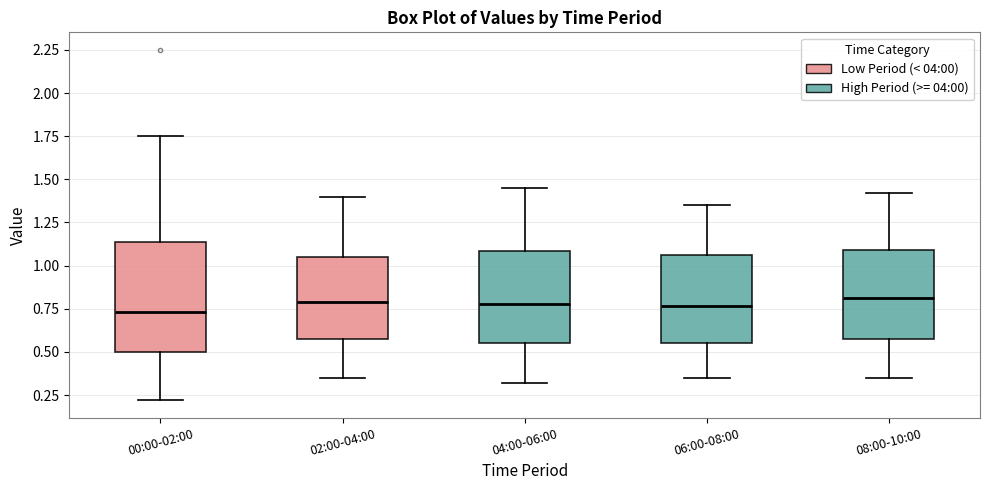

Reading left to right, transcribe this box plot: for each box, give where its median line is, the range the box spans, and where its two whiskers end, as read against the y-axis. The values are not printed on the chart, so give them approximately, as read against the axis.

00:00-02:00: median 0.75, box 0.50 to 1.15, whiskers 0.20 to 1.75
02:00-04:00: median 0.80, box 0.55 to 1.05, whiskers 0.35 to 1.40
04:00-06:00: median 0.80, box 0.55 to 1.10, whiskers 0.30 to 1.45
06:00-08:00: median 0.75, box 0.55 to 1.05, whiskers 0.35 to 1.35
08:00-10:00: median 0.80, box 0.55 to 1.10, whiskers 0.35 to 1.40